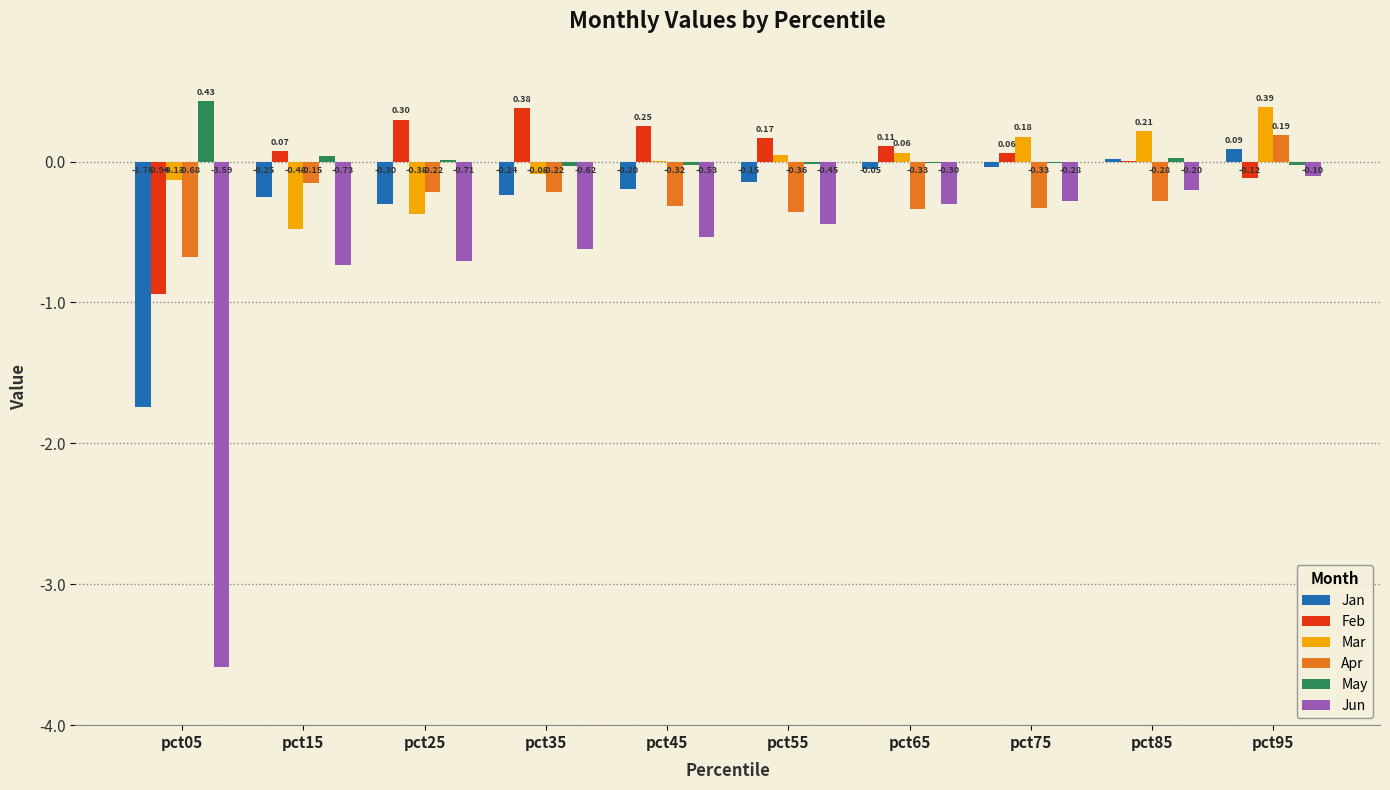

What is the sum of all Apr values?

-2.7